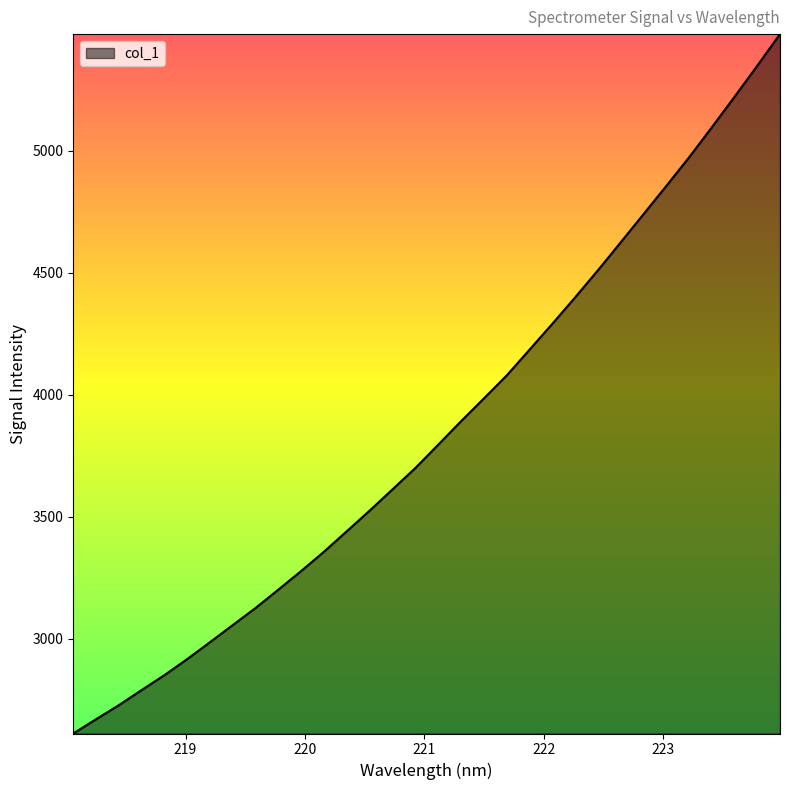

What is the difference between the maximum and minimum values?

2865.8